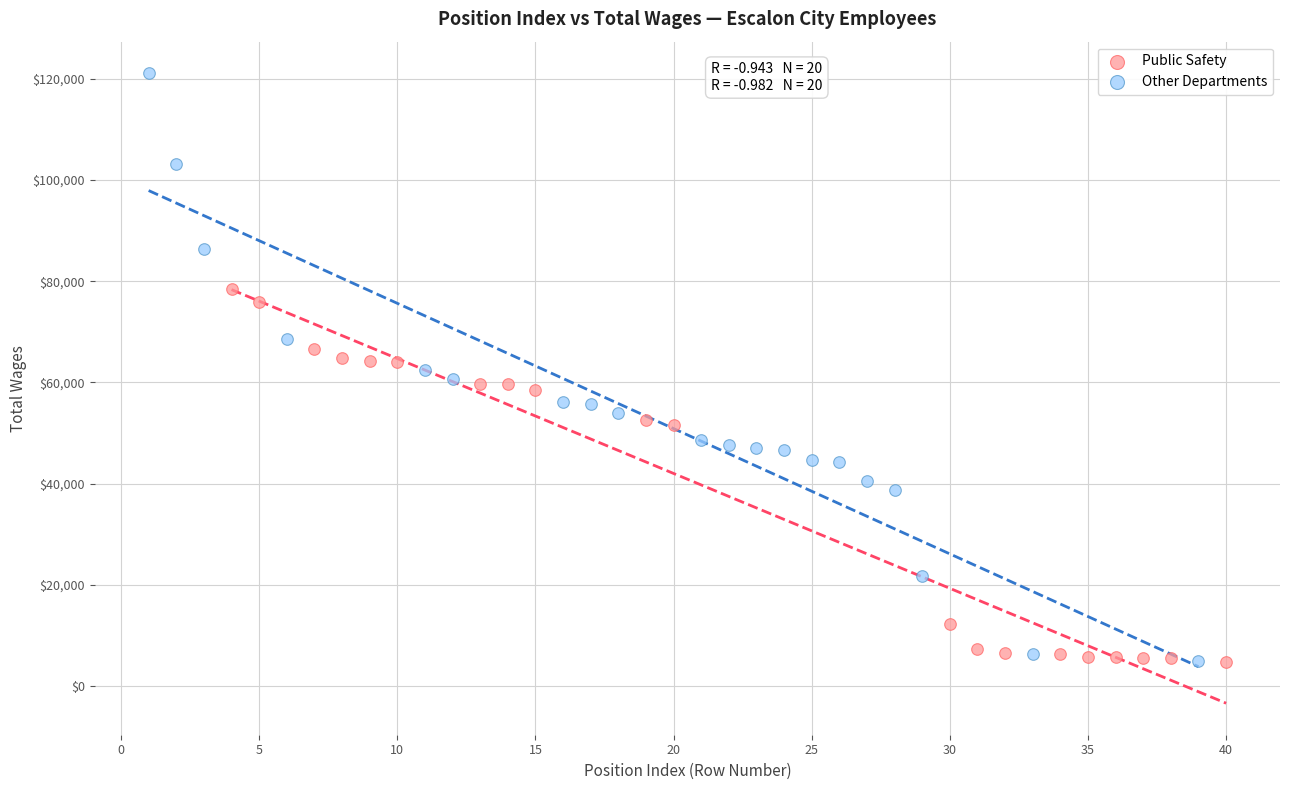

Which series has the largest Y range (max minus min)?

Other Departments